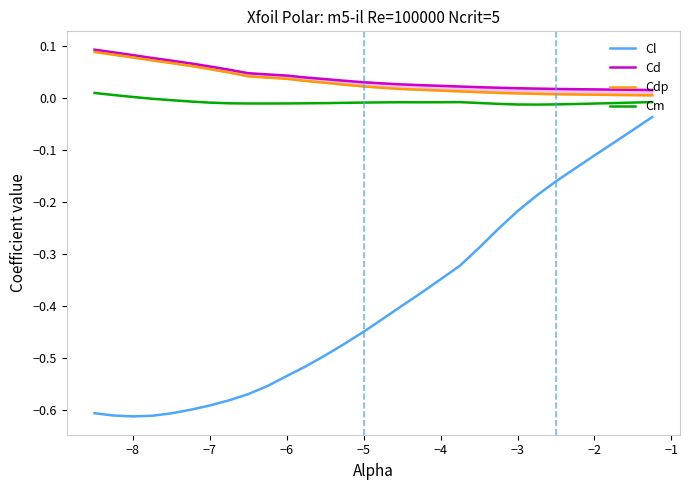

True or false: Cl and Cm intersect in this chart.

False